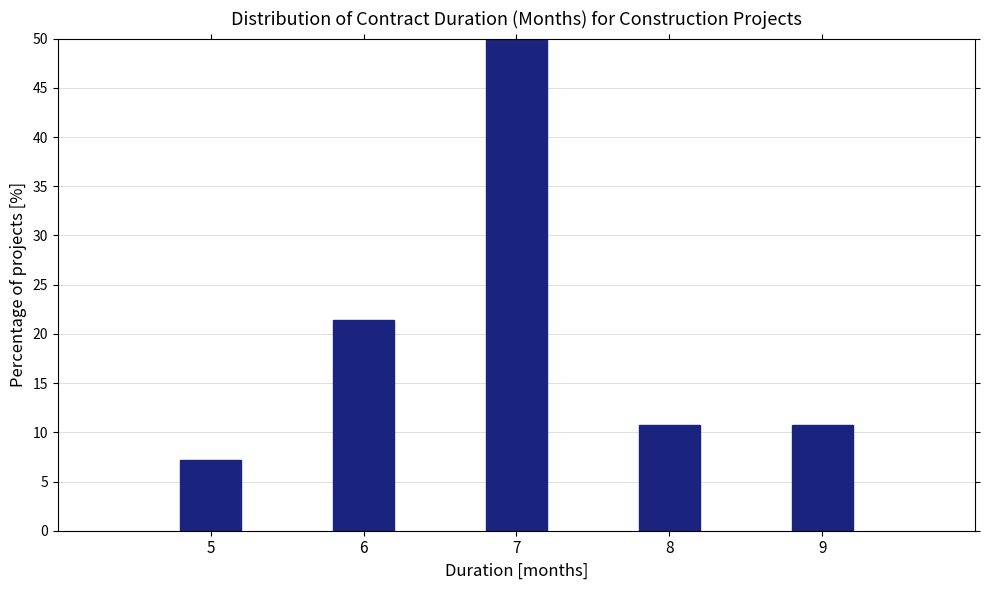

Reading right to left, transcribe all the data shown in this chart.

9=10.7	8=10.7	7=50.0	6=21.4	5=7.1